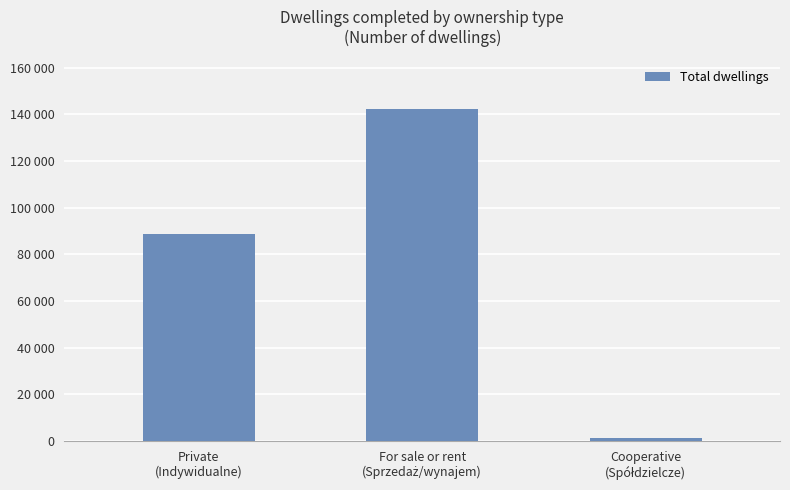

Does the chart contain any negative values?

No